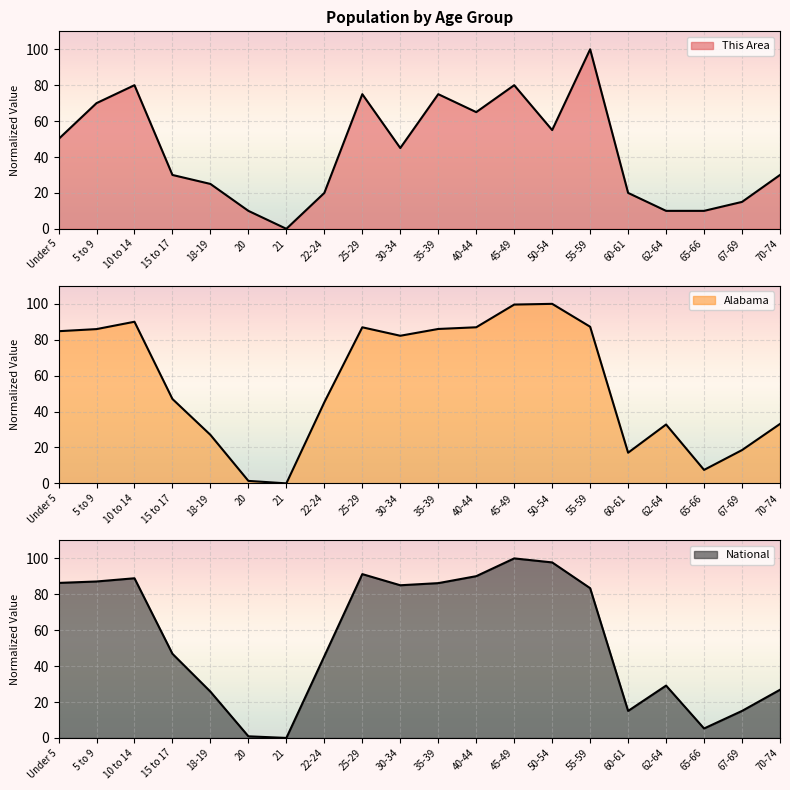

Reading left to right, extract all data points from this chart.

This Area: Under 5=50.0	5 to 9=70.0	10 to 14=80.0	15 to 17=30.0	18-19=25.0	20=10.0	21=0.0	22-24=20.0	25-29=75.0	30-34=45.0	35-39=75.0	40-44=65.0	45-49=80.0	50-54=55.0	55-59=100.0	60-61=20.0	62-64=10.0	65-66=10.0	67-69=15.0	70-74=30.0
Alabama: Under 5=84.8	5 to 9=85.9	10 to 14=90.0	15 to 17=47.0	18-19=27.0	20=1.4	21=0.0	22-24=45.2	25-29=86.9	30-34=82.2	35-39=86.0	40-44=86.9	45-49=99.6	50-54=100.0	55-59=87.2	60-61=17.1	62-64=32.8	65-66=7.5	67-69=18.6	70-74=33.1
National: Under 5=86.3	5 to 9=87.1	10 to 14=88.9	15 to 17=46.9	18-19=25.8	20=0.9	21=0.0	22-24=45.5	25-29=91.2	30-34=85.0	35-39=86.2	40-44=90.1	45-49=100.0	50-54=97.8	55-59=83.4	60-61=15.0	62-64=29.1	65-66=5.3	67-69=15.0	70-74=26.8